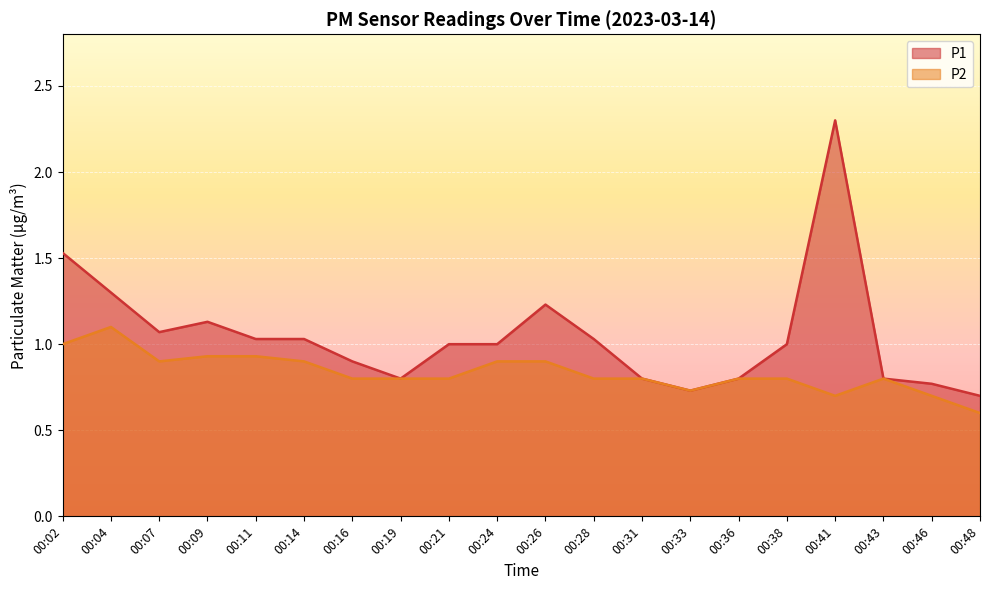

What is the average value of the P1 series?

1.0